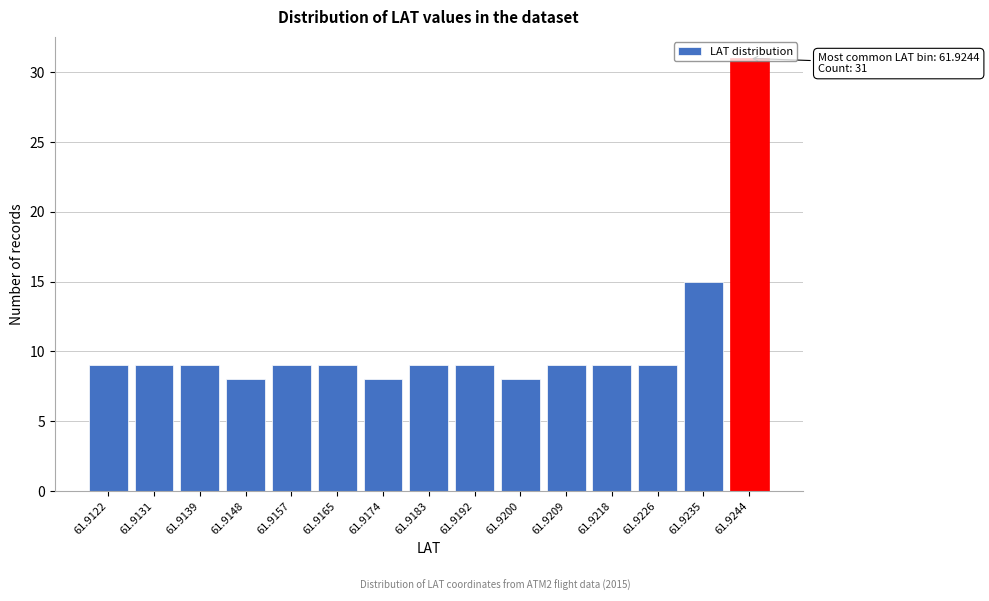

What is the sum of the values at 61.9192 and 61.9165?

18